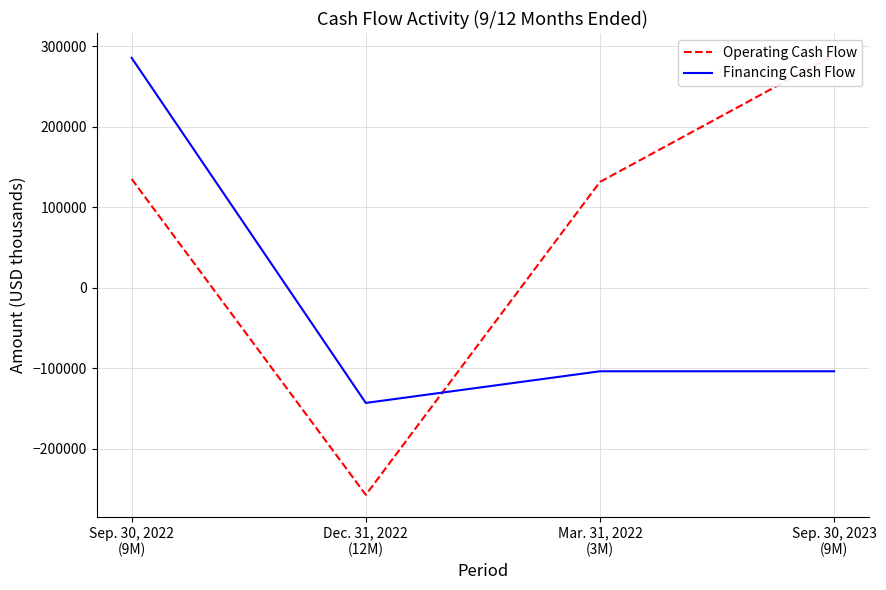

Which category has the lowest value in the Financing Cash Flow series?

Dec. 31, 2022
(12M)